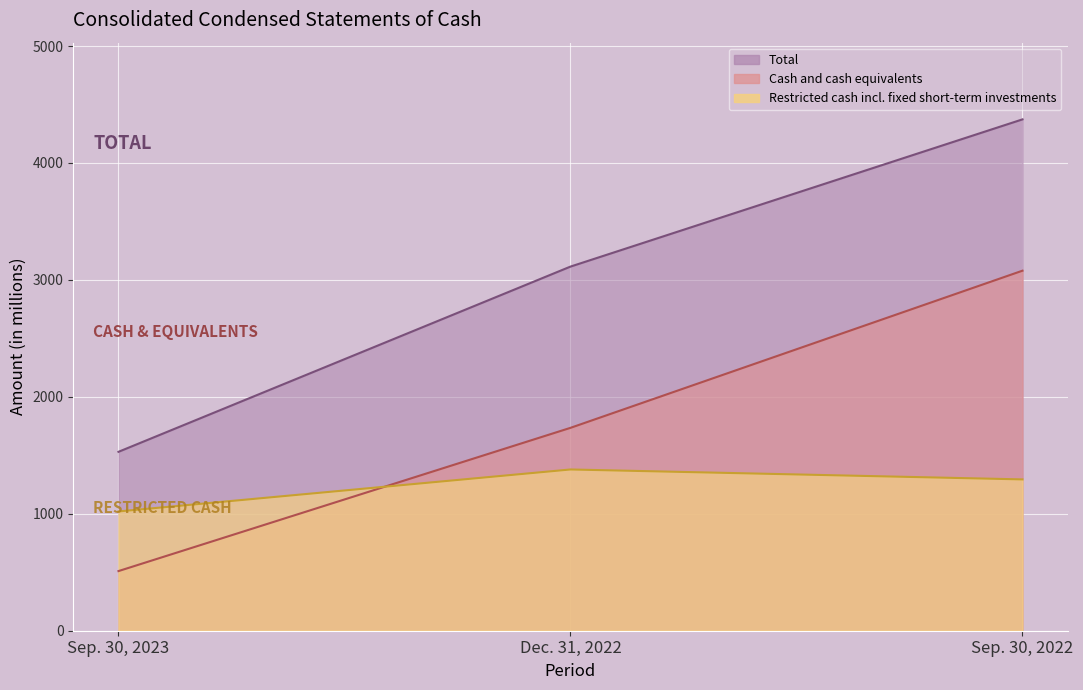

At which label does Cash and cash equivalents first exceed 1735?

Sep. 30, 2022